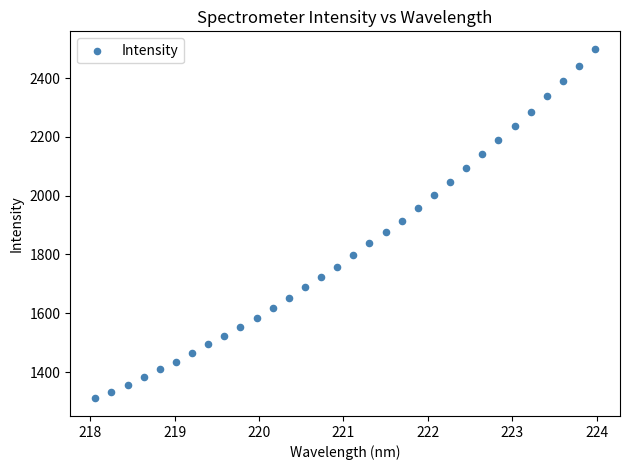

What is the range of X values (max minus min)?

5.9